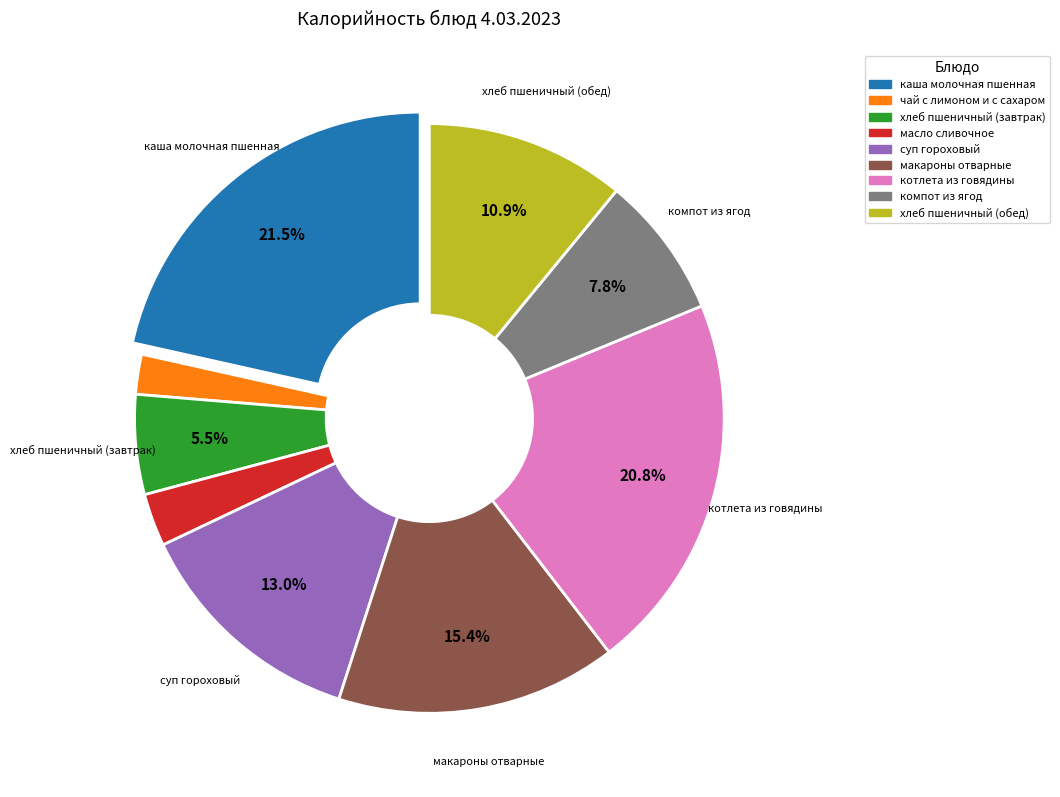

Rank the categories by value from lowest to highest.

чай с лимоном и с сахаром, масло сливочное, хлеб пшеничный (завтрак), компот из ягод, хлеб пшеничный (обед), суп гороховый, макароны отварные, котлета из говядины, каша молочная пшенная